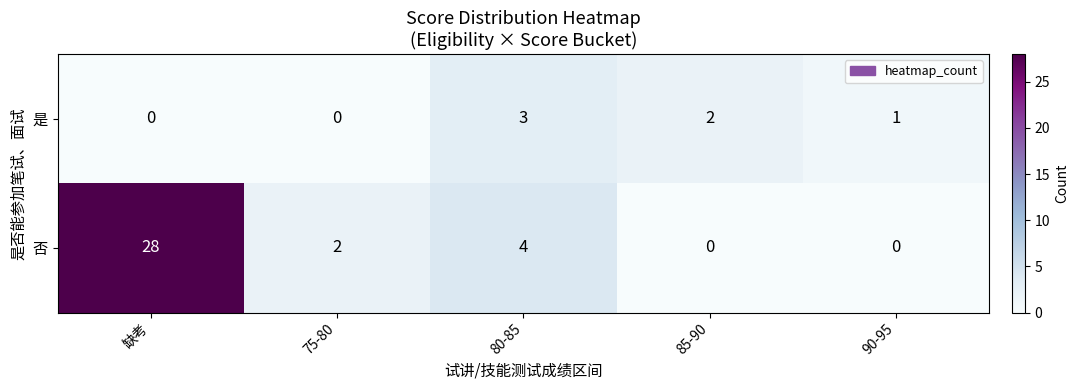

Rank the series by their maximum value, from highest to lowest.

否, 是